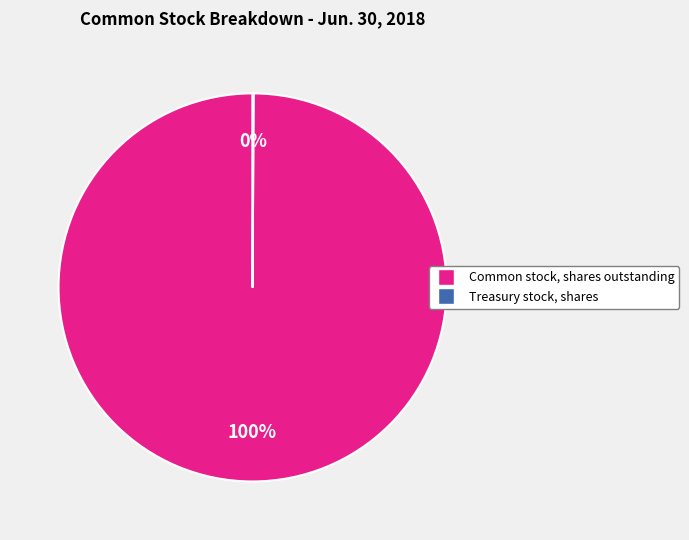

To the nearest percent, what is the difference between the largest and smallest slice percentages?

100%